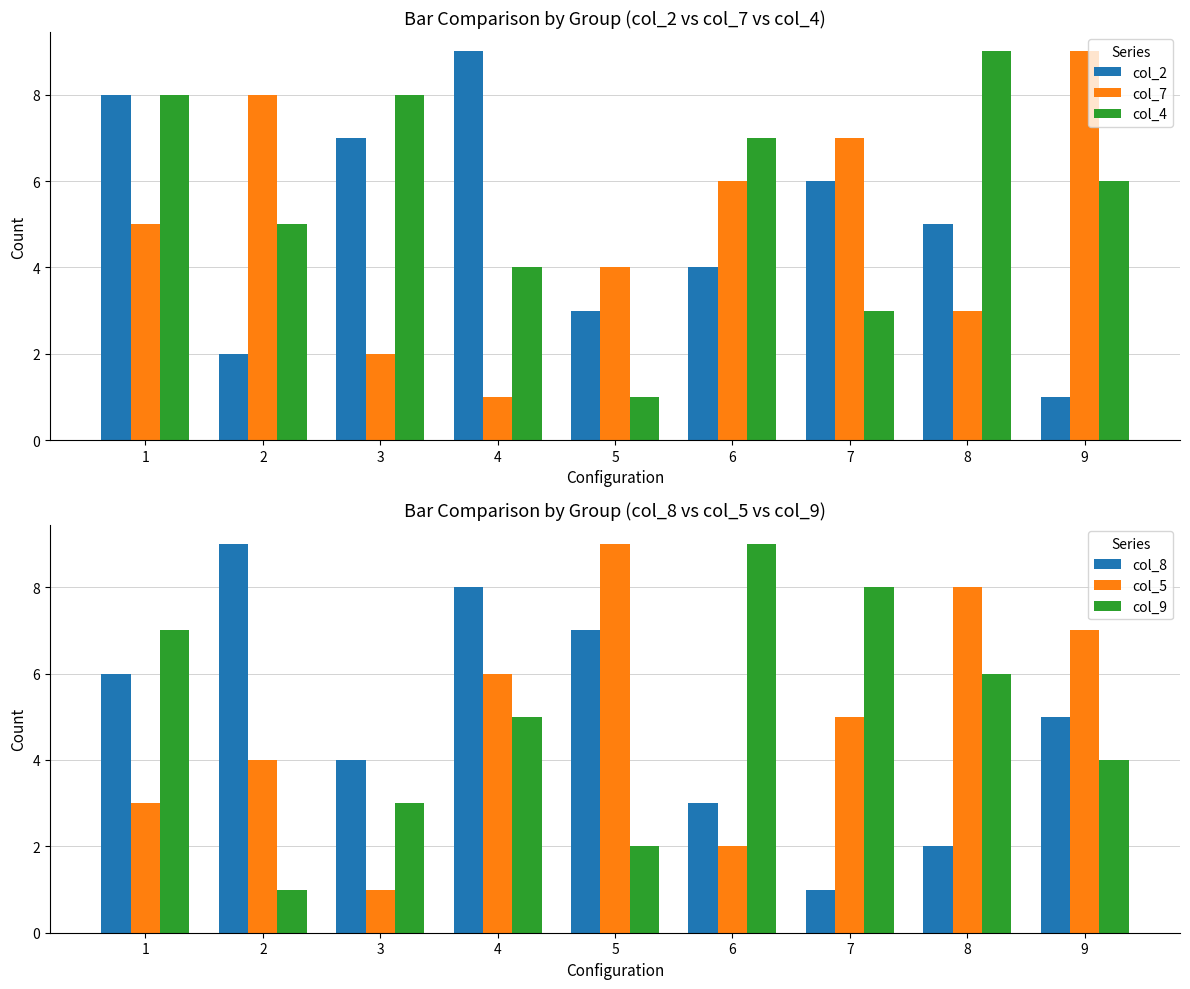

What is the sum of all col_7 values?

45